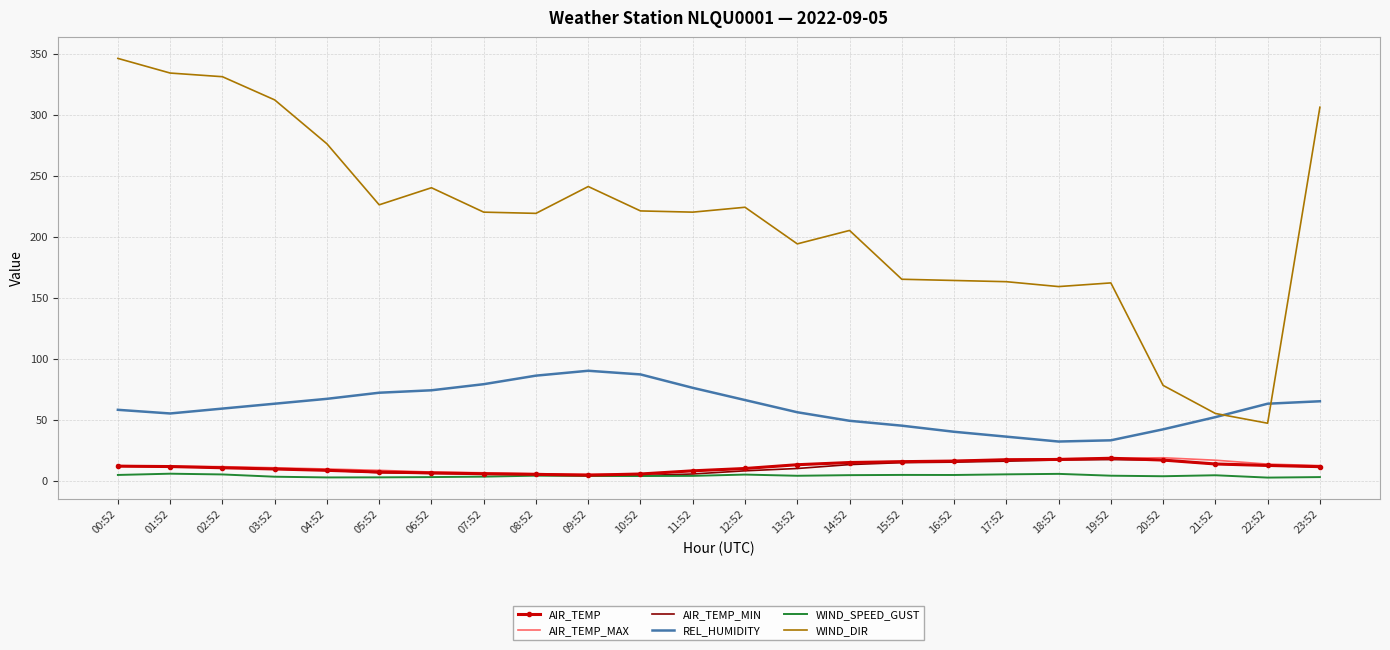

True or false: REL_HUMIDITY and WIND_SPEED_GUST cross at least once.

False